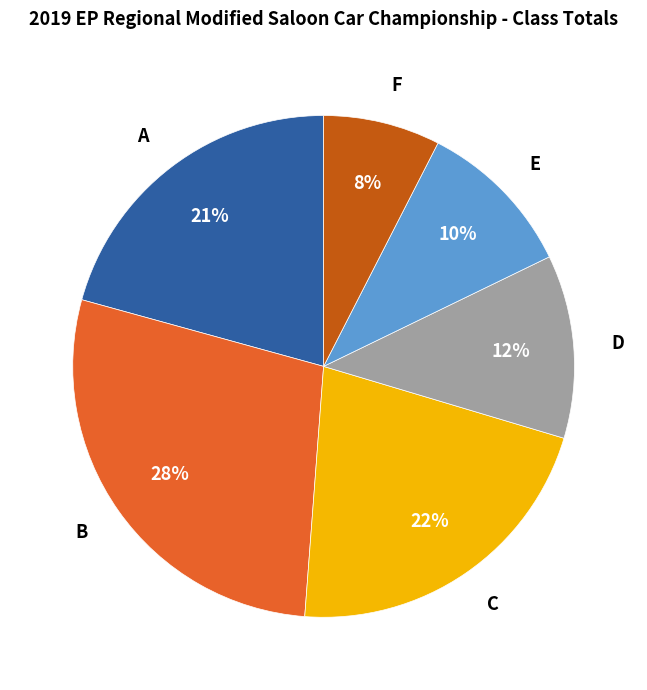

To the nearest percent, what percentage of the pie is D?

12%